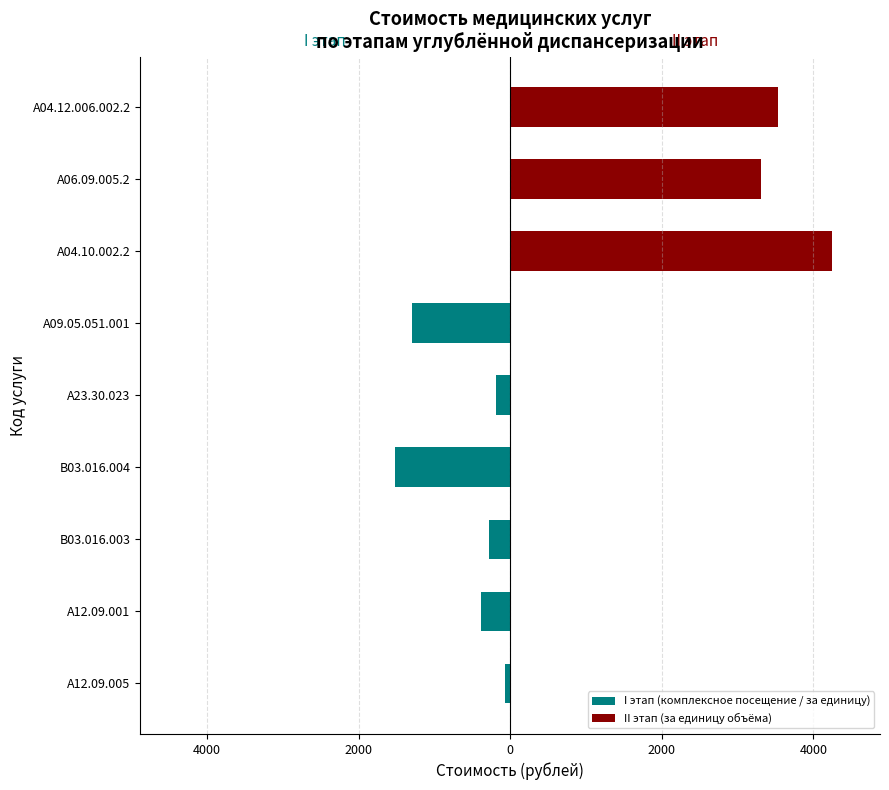

How many values in I этап (комплексное посещение / за единицу) are below zero?

6